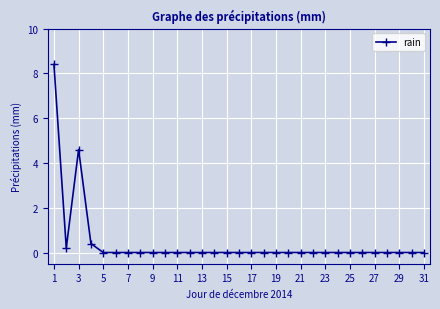

What is the sum of all values?

13.6